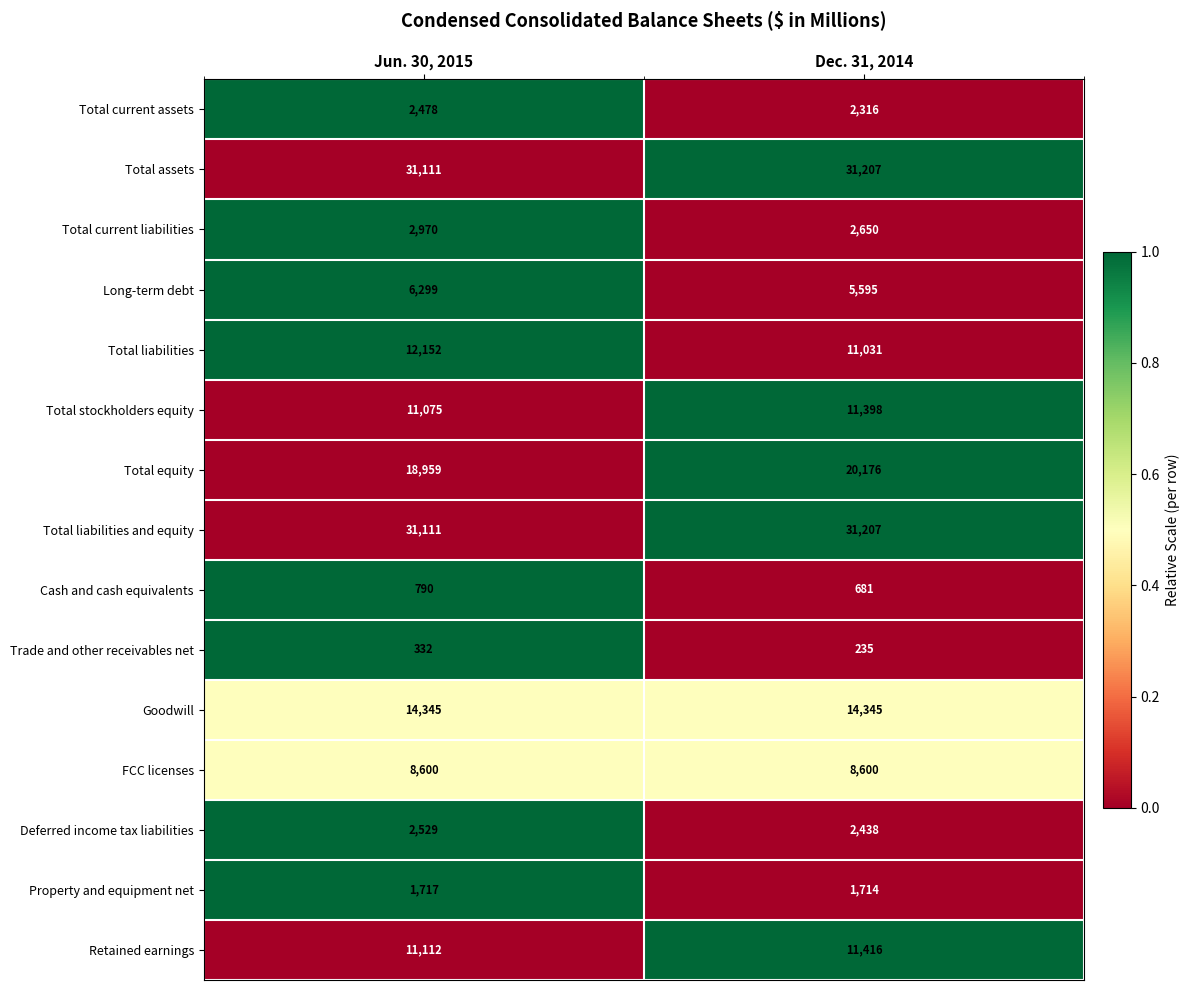

Which series has the widest spread of values?

Total equity